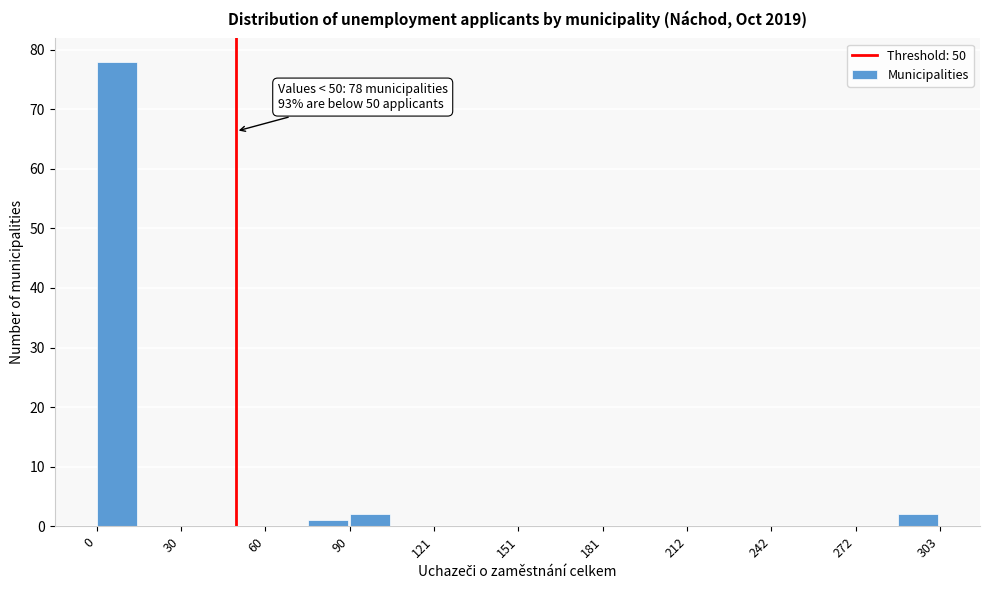

Read against the x-axis, roughly where is the centre of the tallest bar?

5